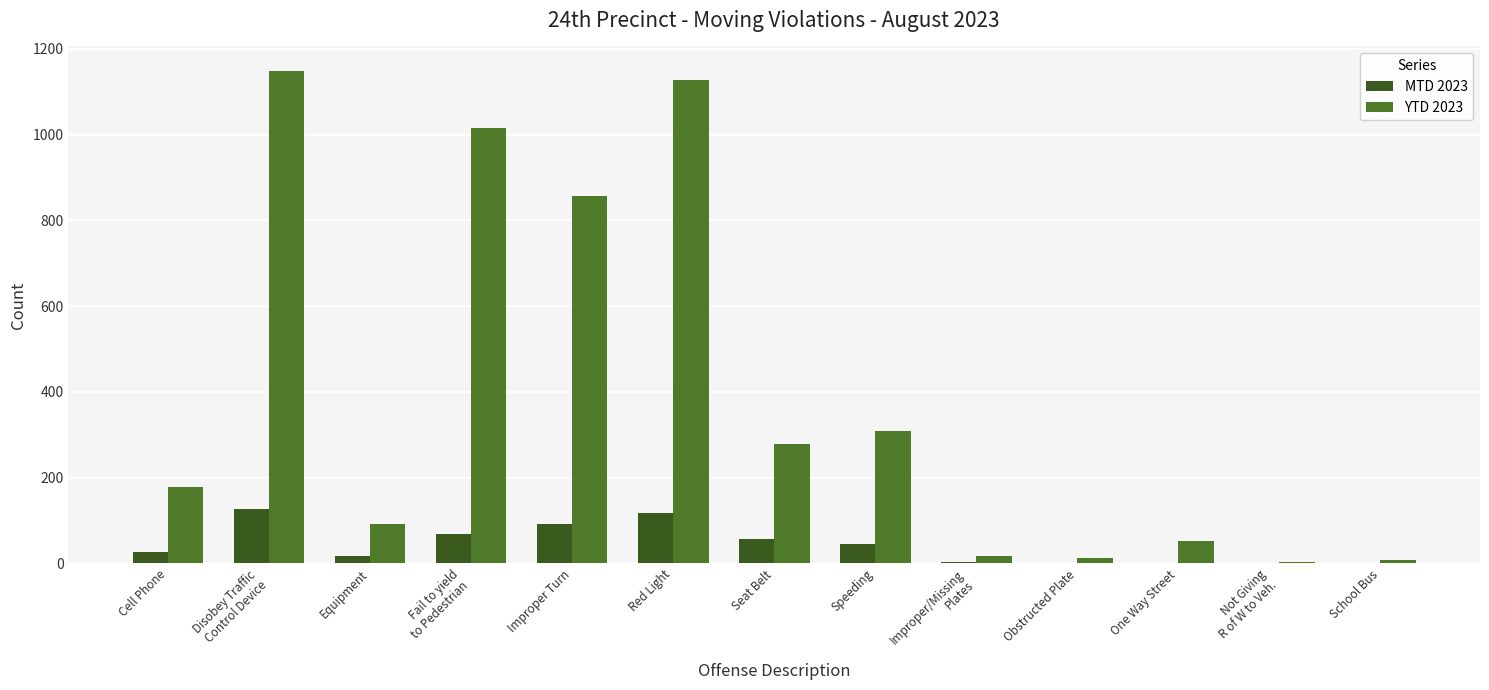

What are all the series names shown in the legend?

MTD 2023, YTD 2023